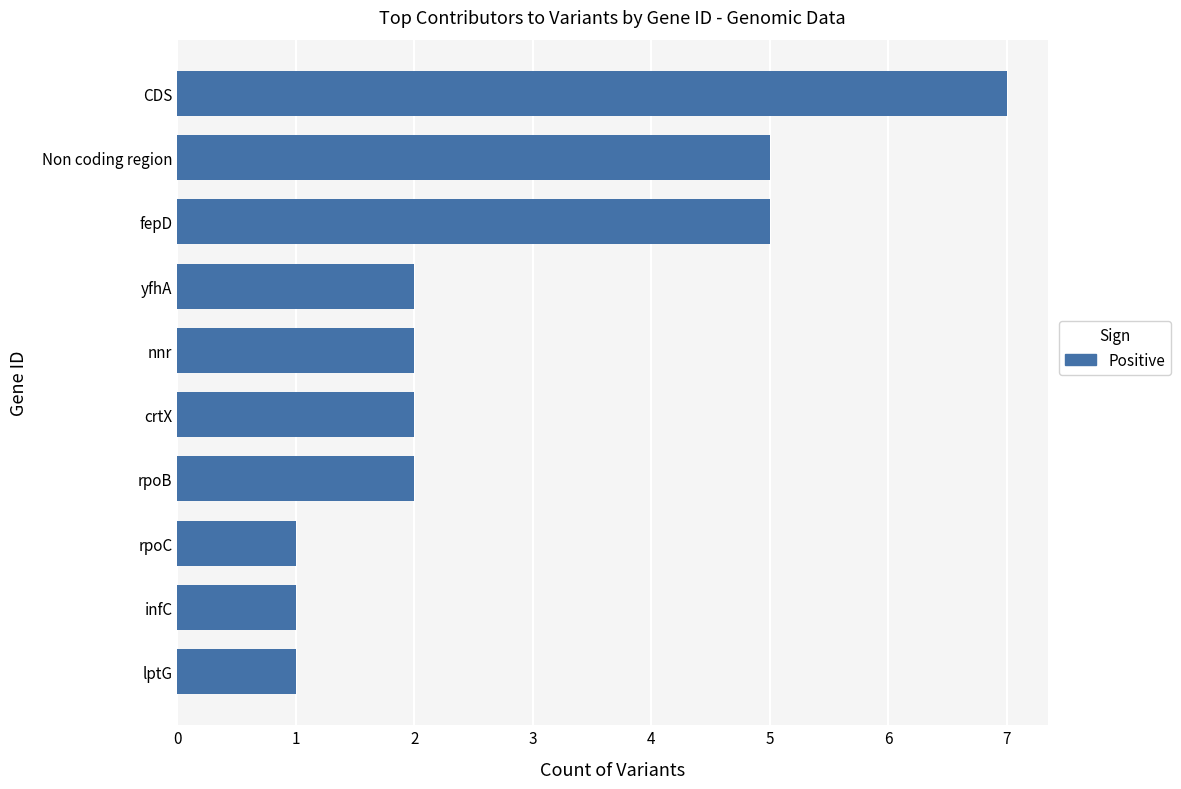

What is the difference between the maximum and minimum values?

6